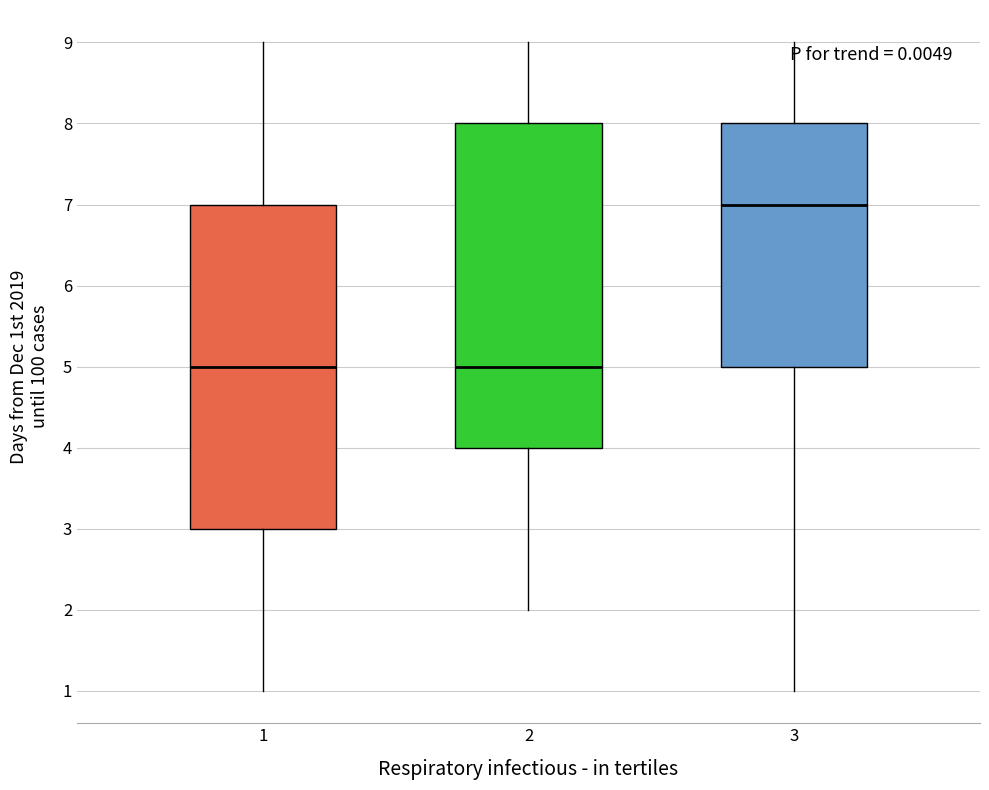

Reading left to right, transcribe this box plot: for each box, give where its median line is, the range the box spans, and where its two whiskers end, as read against the y-axis. The values are not printed on the chart, so give them approximately, as read against the axis.

1: median 5, box 3 to 7, whiskers 1 to 9
2: median 5, box 4 to 8, whiskers 2 to 9
3: median 7, box 5 to 8, whiskers 1 to 9